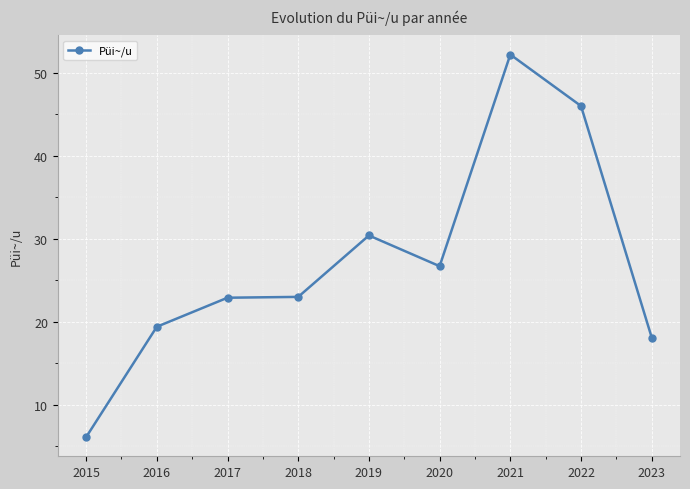

What is the approximate value at 2017?

22.9